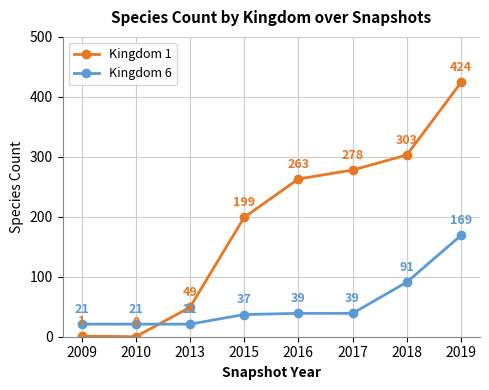

What are all the series names shown in the legend?

Kingdom 1, Kingdom 6